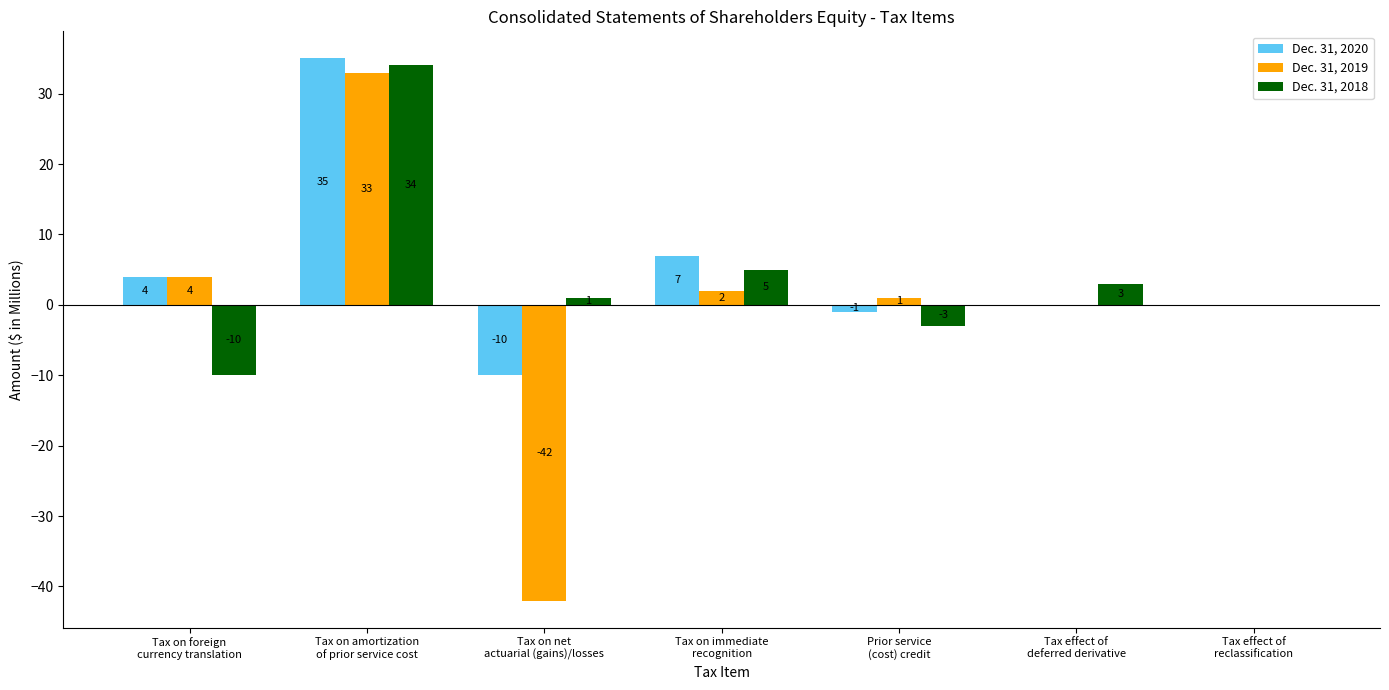

What value does the Dec. 31, 2020 series have at Tax on amortization
of prior service cost, to the nearest 10?

40